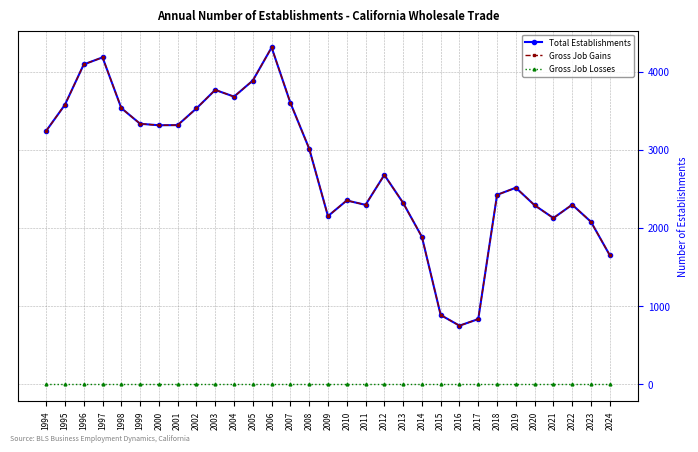

Reading left to right, list all the values displayed in this chart.

Total Establishments: 1994=3241	1995=3576	1996=4091	1997=4181	1998=3532	1999=3332	2000=3313	2001=3315	2002=3529	2003=3765	2004=3679	2005=3885	2006=4308	2007=3599	2008=3014	2009=2151	2010=2351	2011=2295	2012=2678	2013=2320	2014=1886	2015=886	2016=750	2017=834	2018=2423	2019=2514	2020=2290	2021=2126	2022=2297	2023=2078	2024=1651
Gross Job Gains: 1994=3241	1995=3576	1996=4091	1997=4181	1998=3532	1999=3332	2000=3313	2001=3315	2002=3529	2003=3765	2004=3679	2005=3885	2006=4308	2007=3599	2008=3014	2009=2151	2010=2351	2011=2295	2012=2678	2013=2320	2014=1886	2015=886	2016=750	2017=834	2018=2423	2019=2514	2020=2290	2021=2126	2022=2297	2023=2078	2024=1651
Gross Job Losses: 1994=0	1995=0	1996=0	1997=0	1998=0	1999=0	2000=0	2001=0	2002=0	2003=0	2004=0	2005=0	2006=0	2007=0	2008=0	2009=0	2010=0	2011=0	2012=0	2013=0	2014=0	2015=0	2016=0	2017=0	2018=0	2019=0	2020=0	2021=0	2022=0	2023=0	2024=0